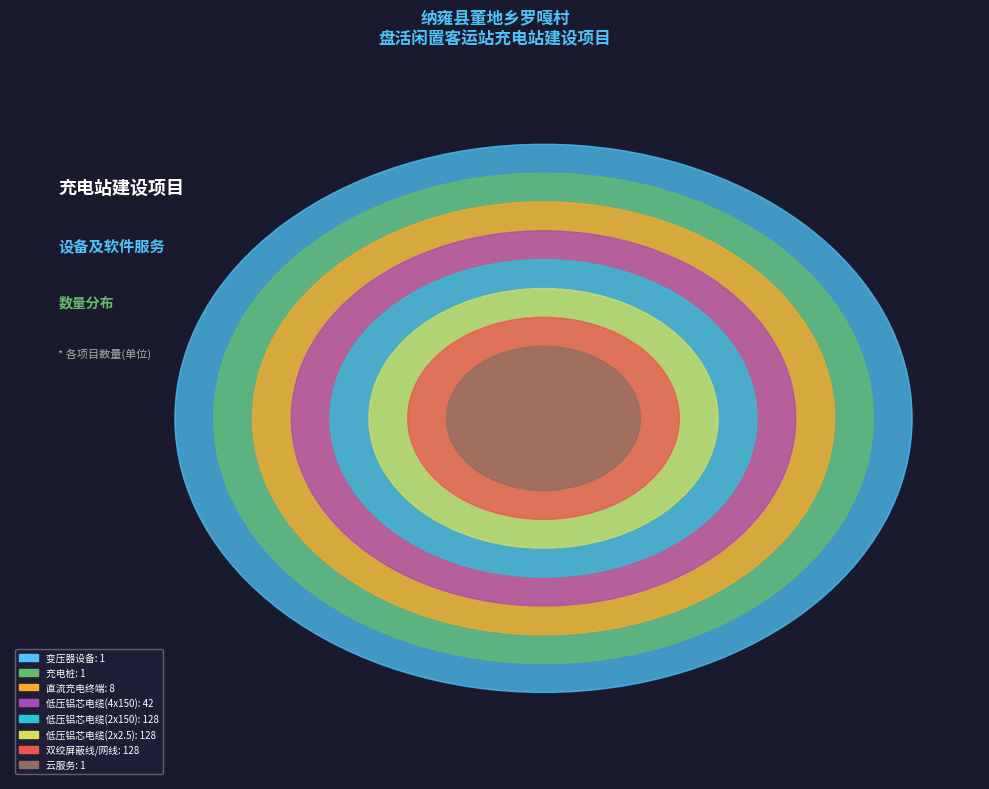

Is 低压铝芯电缆(2x150) the majority of the pie?

No